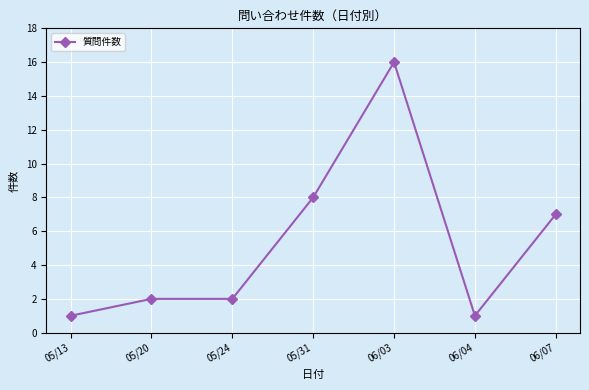

Which has a higher value, 05/20 or 06/03?

06/03